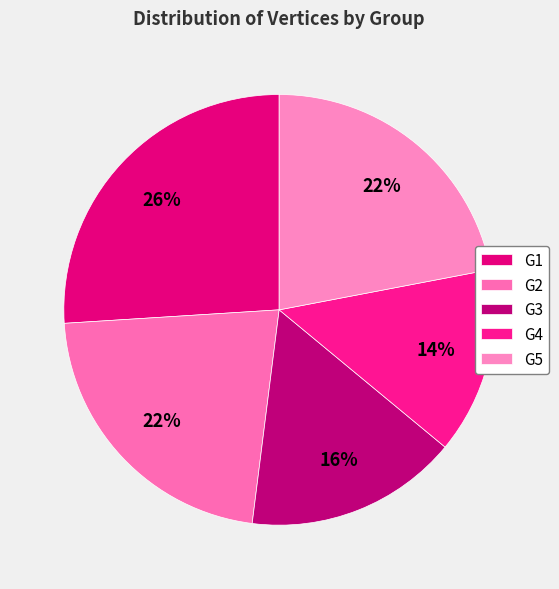

True or false: G4 accounts for 14% of the total.

True